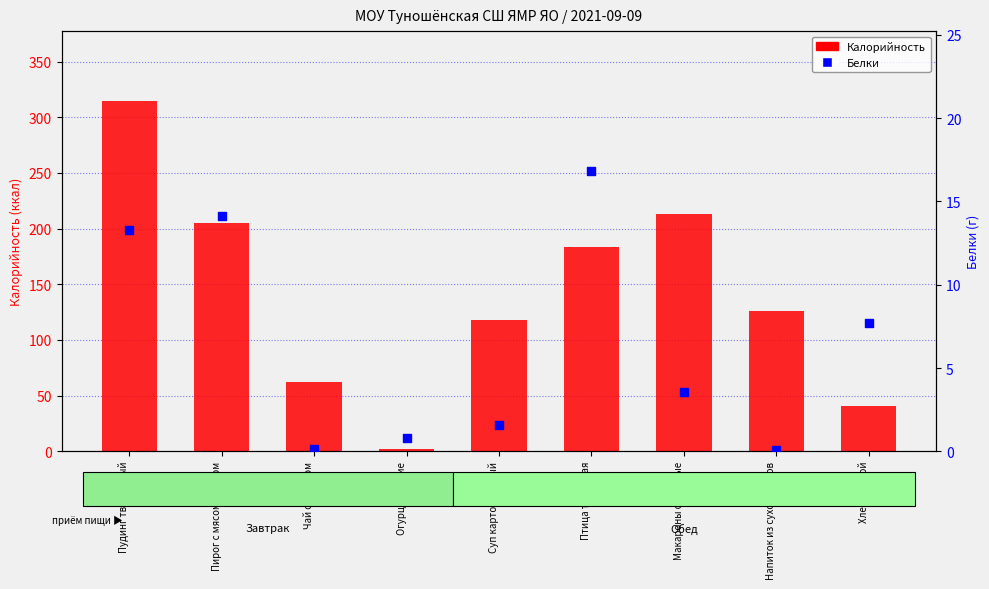

Which series has the largest Y range (max minus min)?

Калорийность